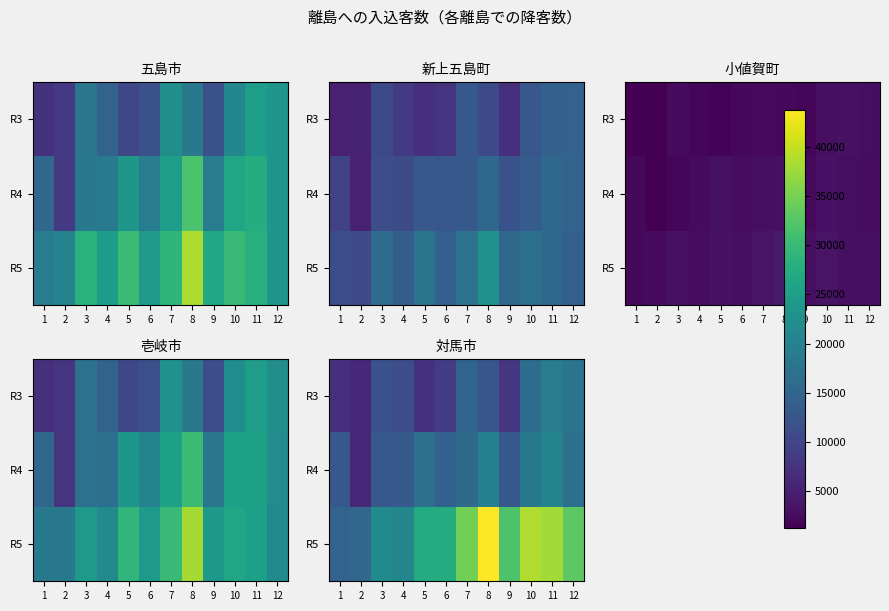

Is the value of R4 at 2 greater than the value of R3 at 3?

No